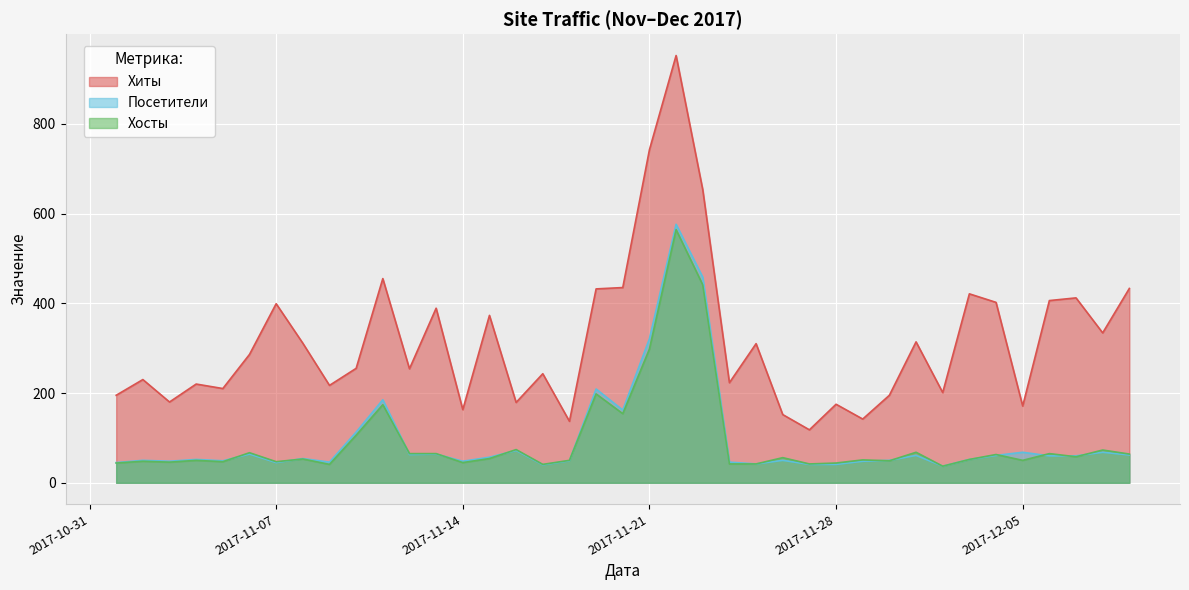

Which series changed the most between 2017-11-11 and 2017-11-24?

Хиты